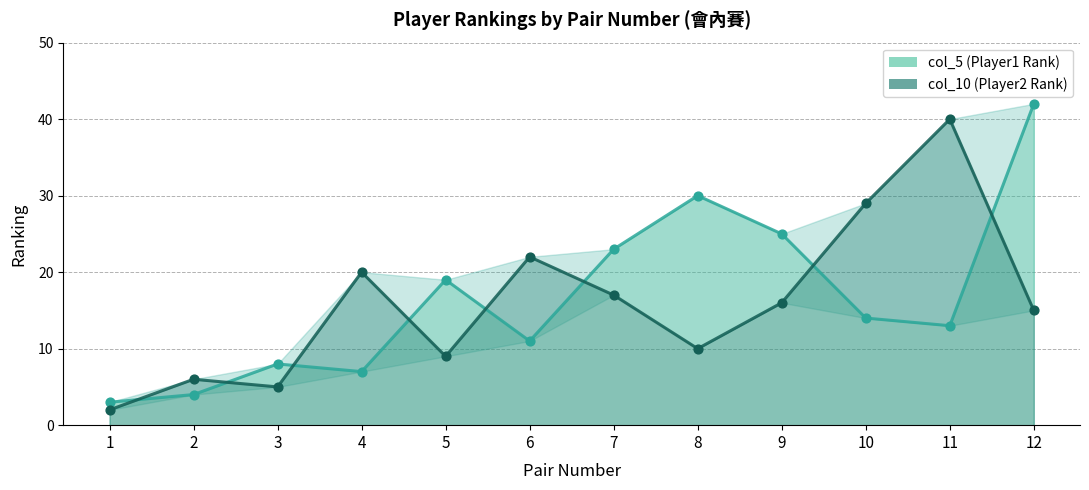

What are all the series names shown in the legend?

col_10 (Player2 Rank), col_5 (Player1 Rank)